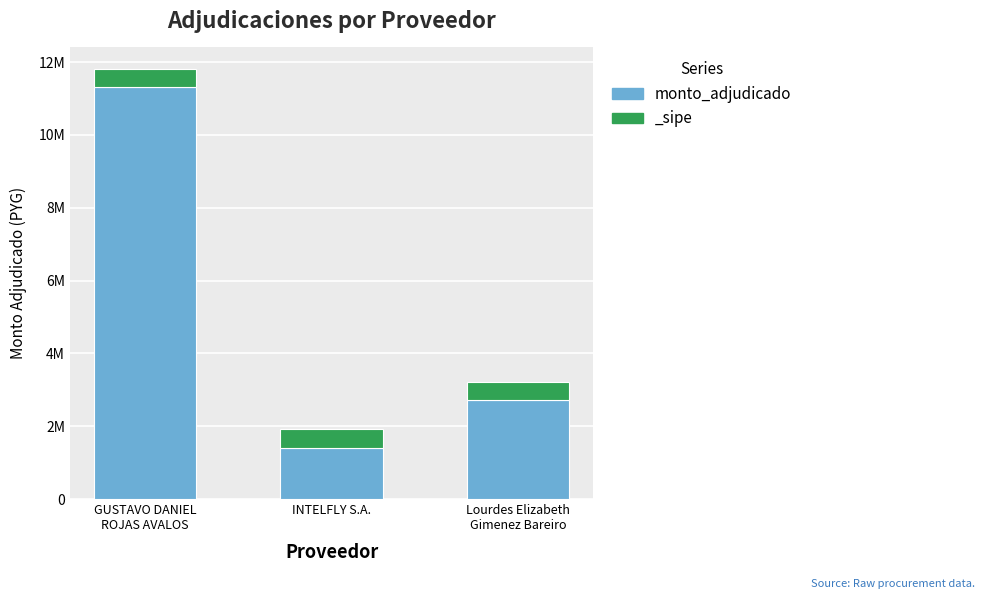

What is the change in value from INTELFLY S.A. to Lourdes Elizabeth
Gimenez Bareiro?

+1302000